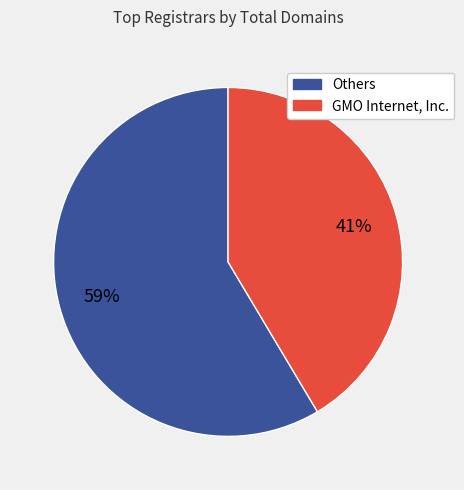

Is there a majority slice in this chart?

Yes